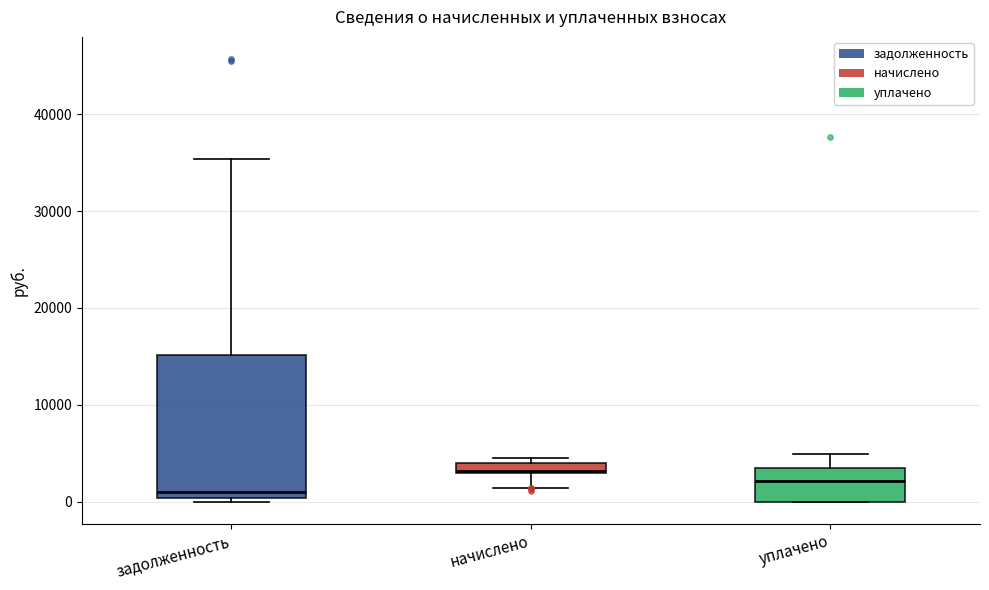

Which box has the lowest median line?

задолженность